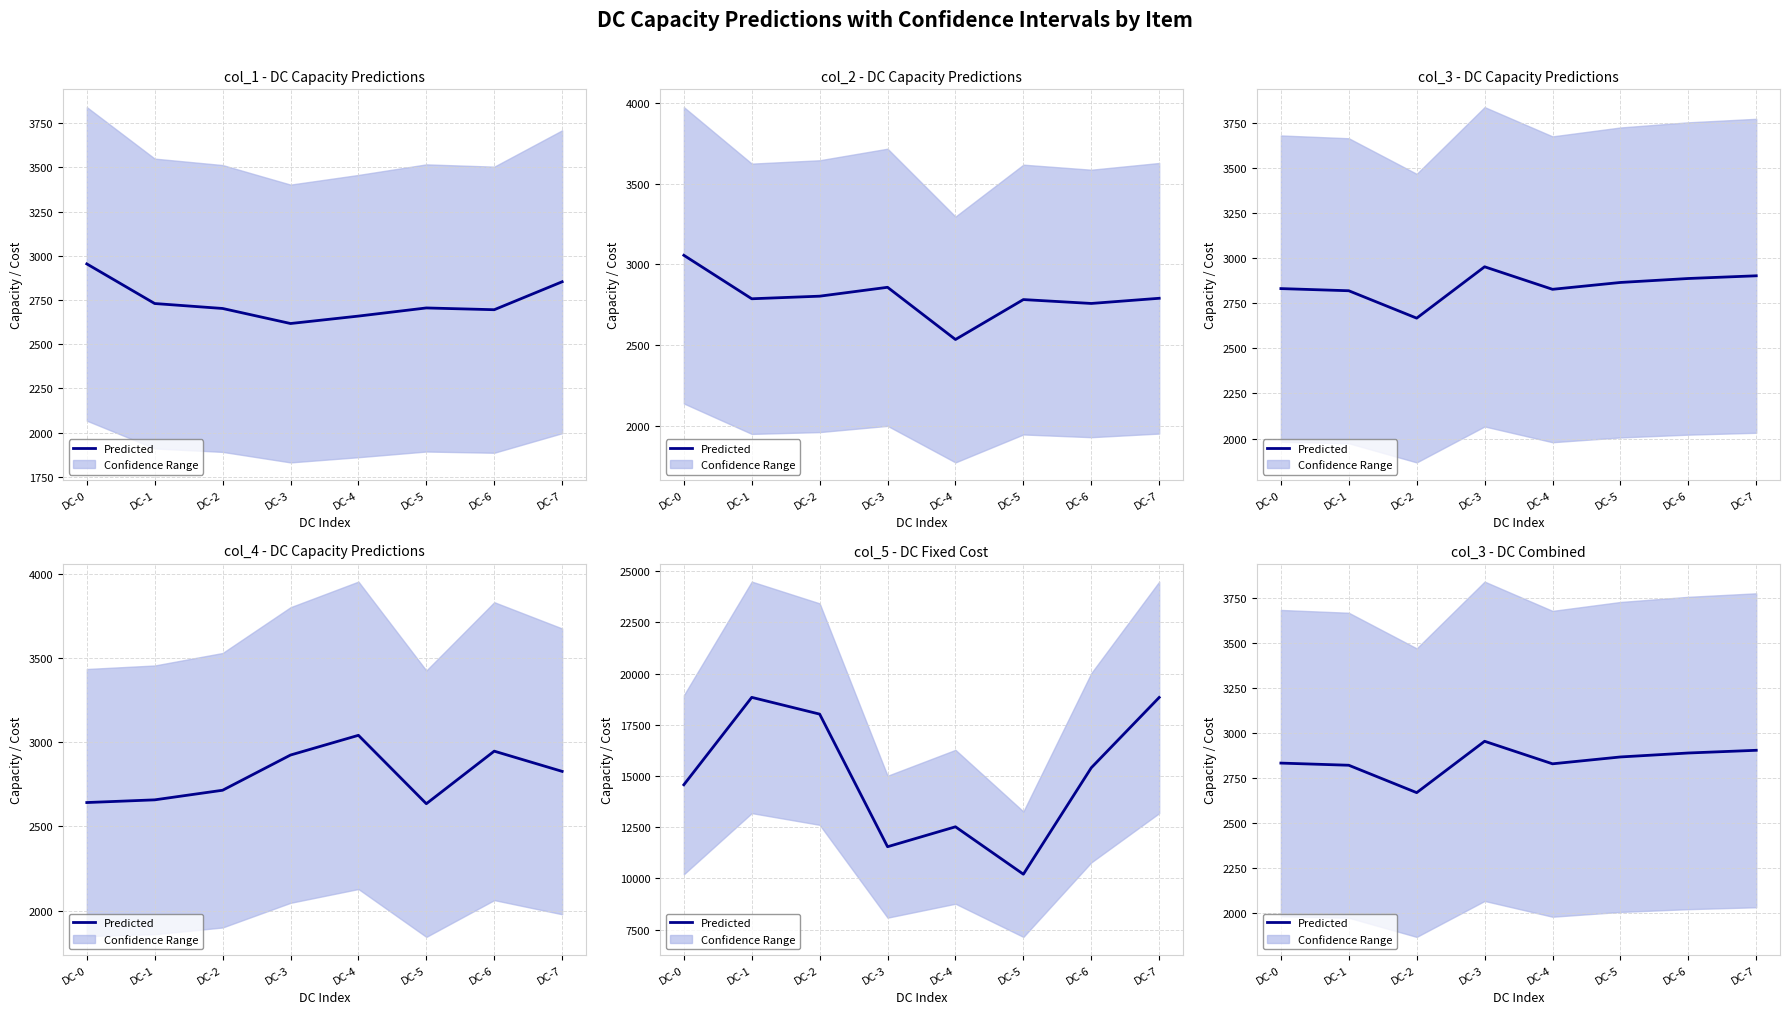

Rank the categories by value from lowest to highest.

DC-2, DC-1, DC-4, DC-0, DC-5, DC-6, DC-7, DC-3